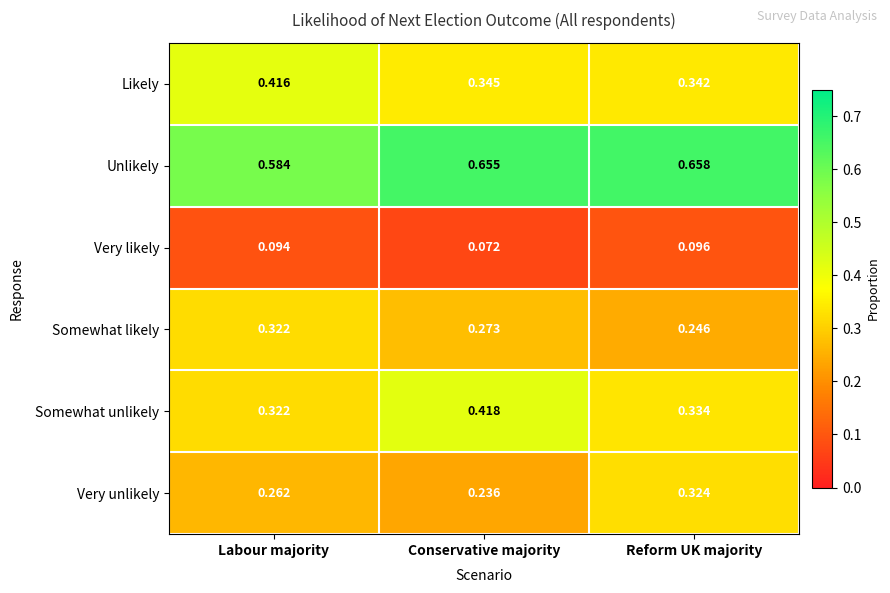

Which series has the largest range (max minus min)?

Somewhat unlikely